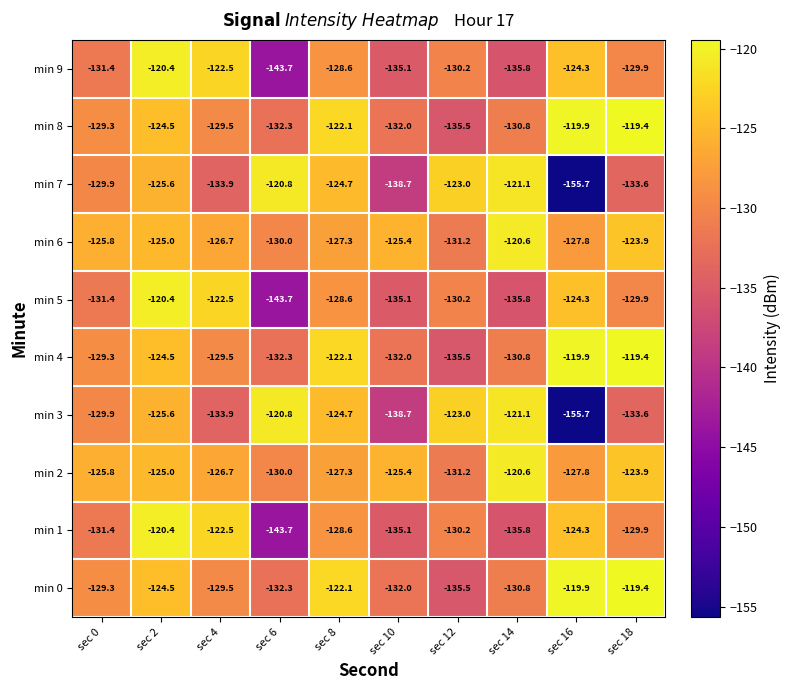

At which label does min 5 first exceed -129?

sec 2